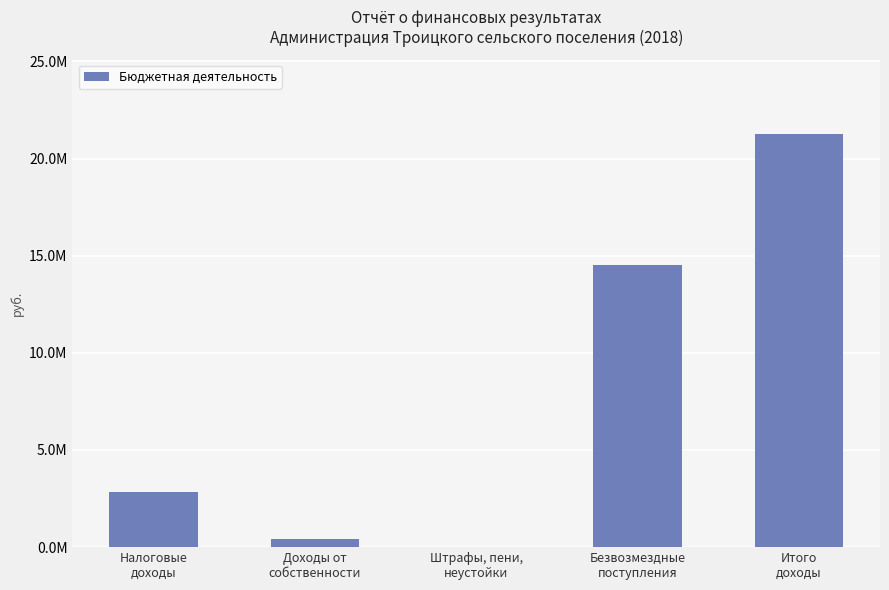

Are the bars horizontal?

No